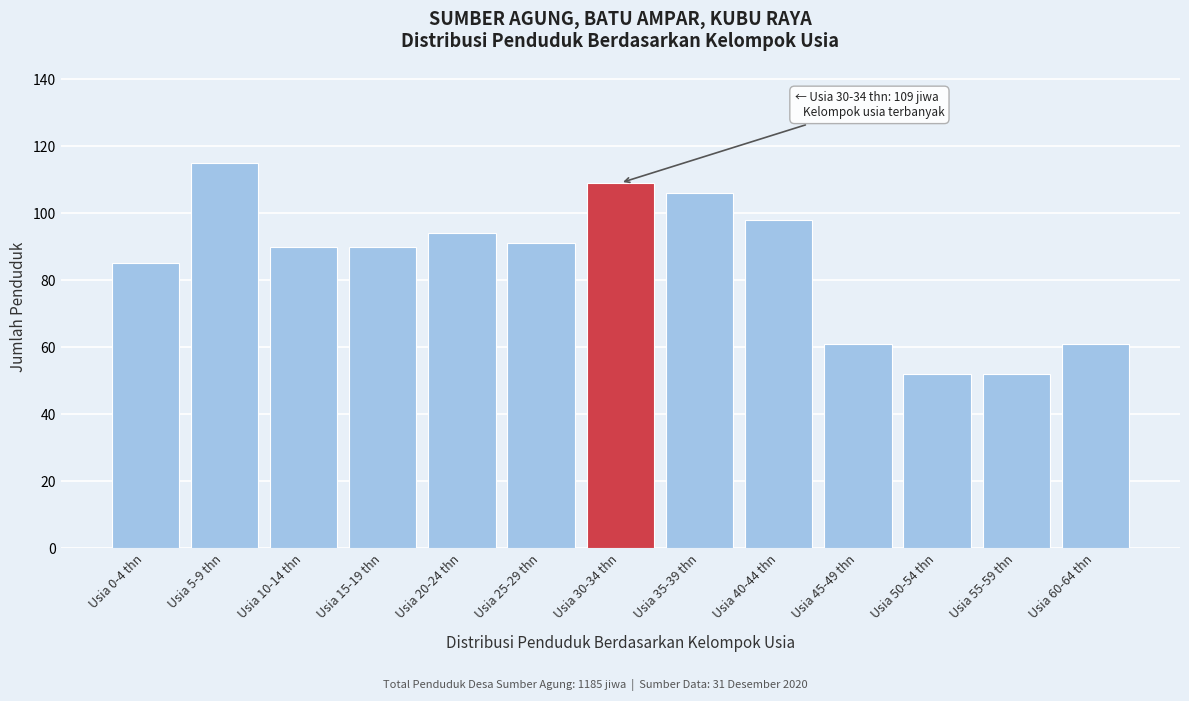

Reading left to right, what are all the values shown in this chart?

Usia 0-4 thn=85	Usia 5-9 thn=115	Usia 10-14 thn=90	Usia 15-19 thn=90	Usia 20-24 thn=94	Usia 25-29 thn=91	Usia 30-34 thn=109	Usia 35-39 thn=106	Usia 40-44 thn=98	Usia 45-49 thn=61	Usia 50-54 thn=52	Usia 55-59 thn=52	Usia 60-64 thn=61